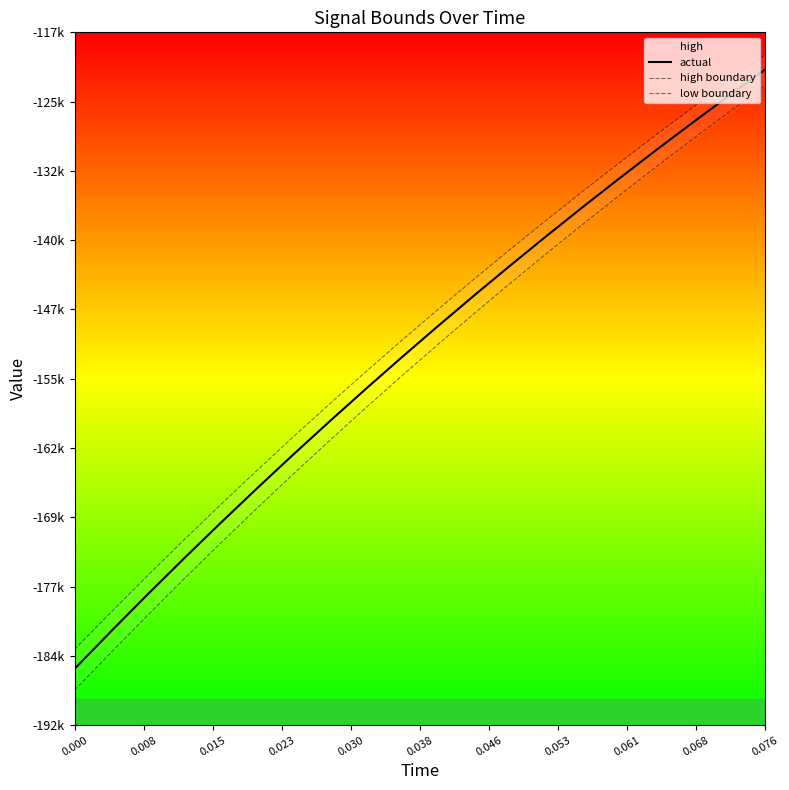

What is the value of the actual point at the 8th from the left?

-159134.8